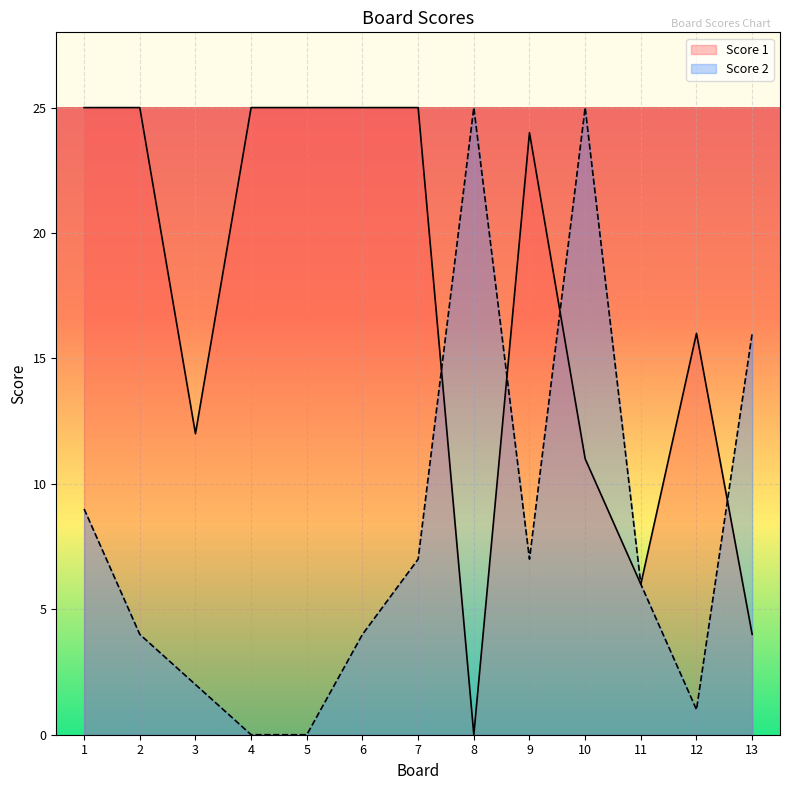

What is the total value across all series at 2?

29